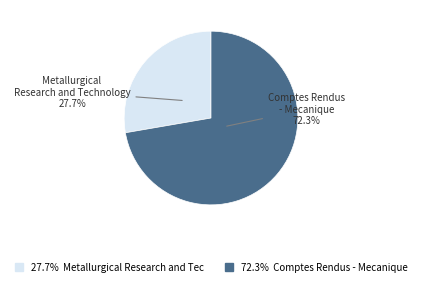

Is there any slice that represents more than half of the pie?

Yes